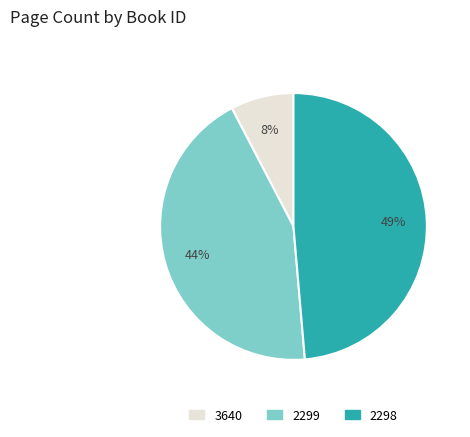

Does 2299 represent more than half of the total?

No